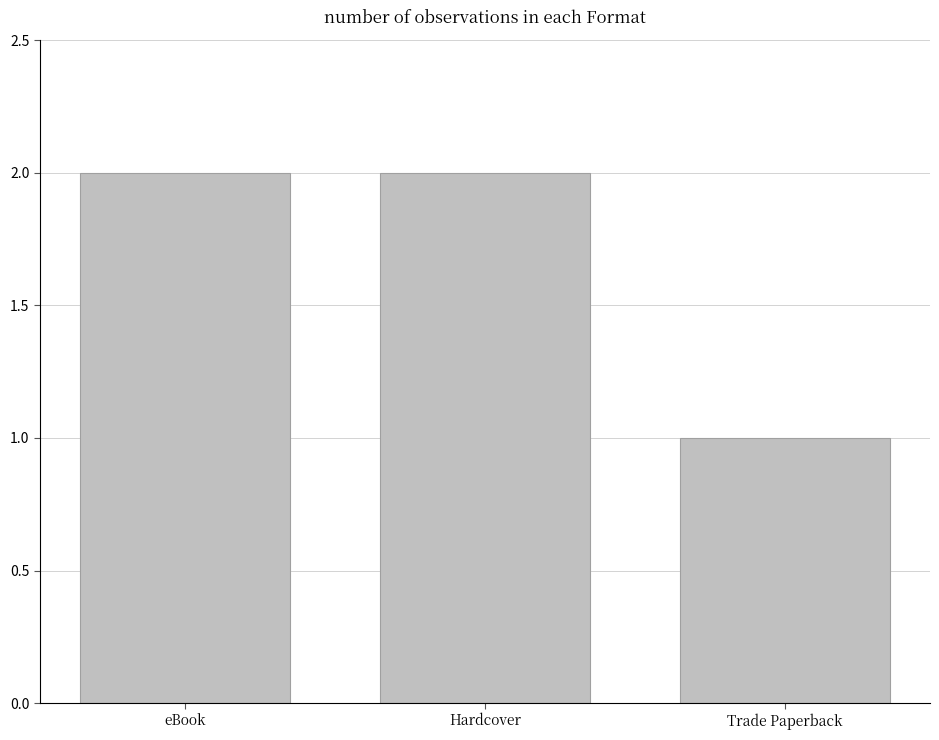

What is the sum of all values?

5